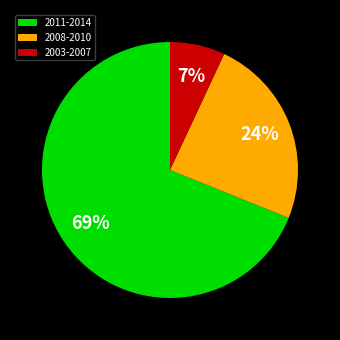

To the nearest percent, what is the average slice percentage?

33%